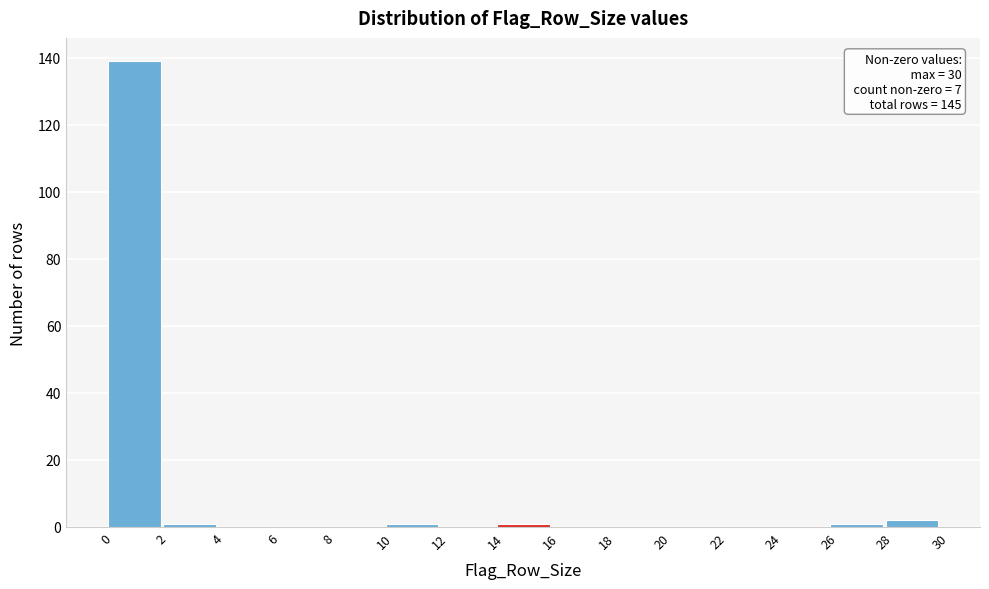

Over which range of the x-axis is the bar tallest?

0 to 2